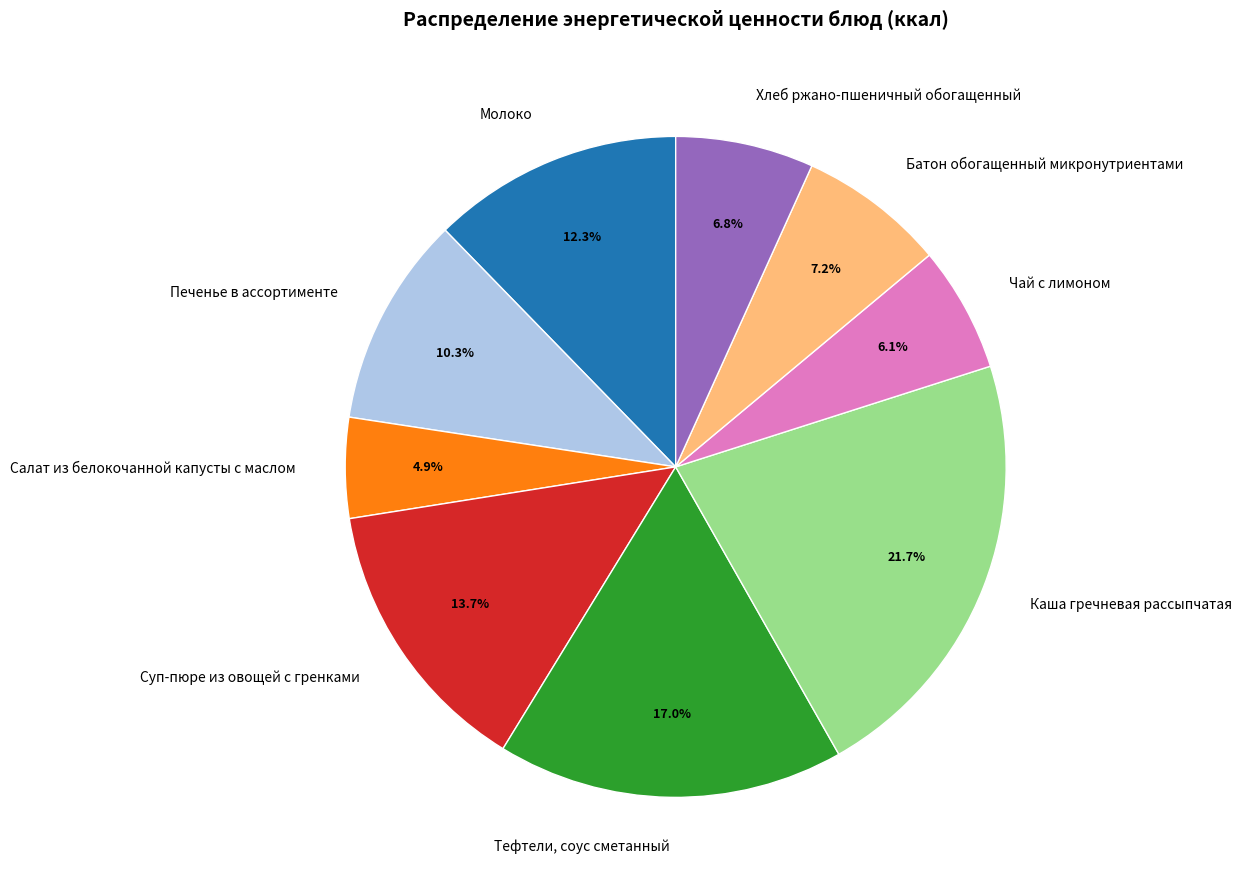

Is it true that Хлеб ржано-пшеничный обогащенный is 7% of the pie?

True